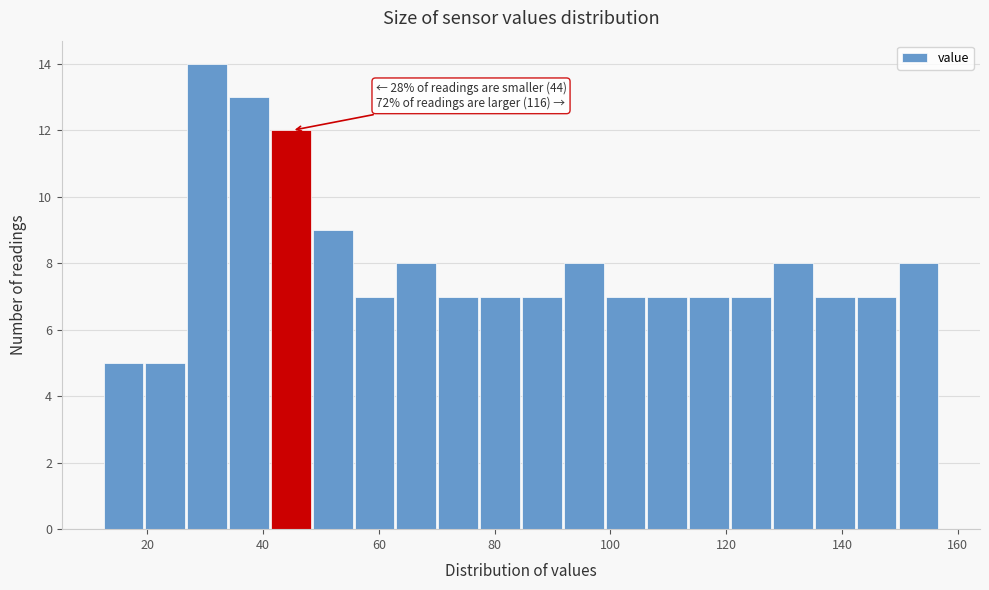

Read against the x-axis, roughly where is the centre of the tallest bar?

30